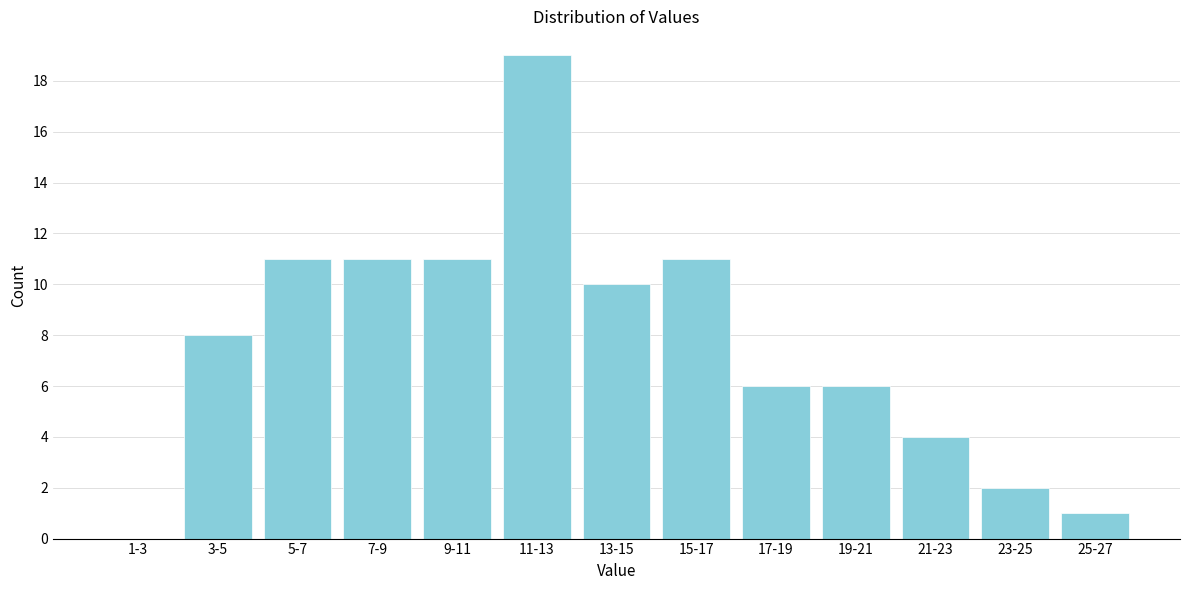

Reading left to right, transcribe all the data shown in this chart.

1-3=0	3-5=8	5-7=11	7-9=11	9-11=11	11-13=19	13-15=10	15-17=11	17-19=6	19-21=6	21-23=4	23-25=2	25-27=1